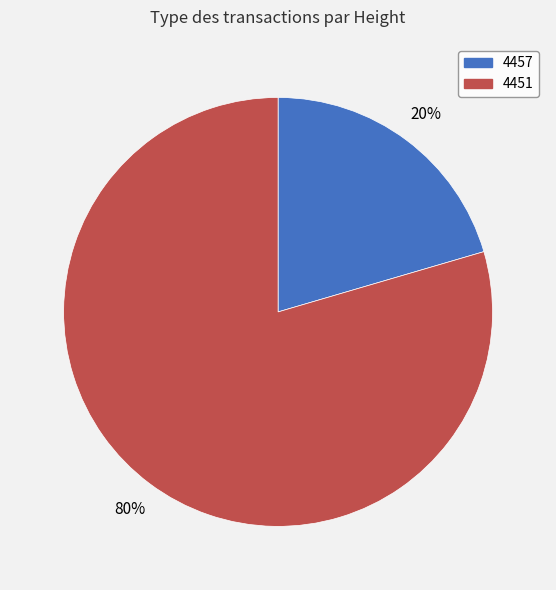

Which category has the smallest portion of the pie?

4457